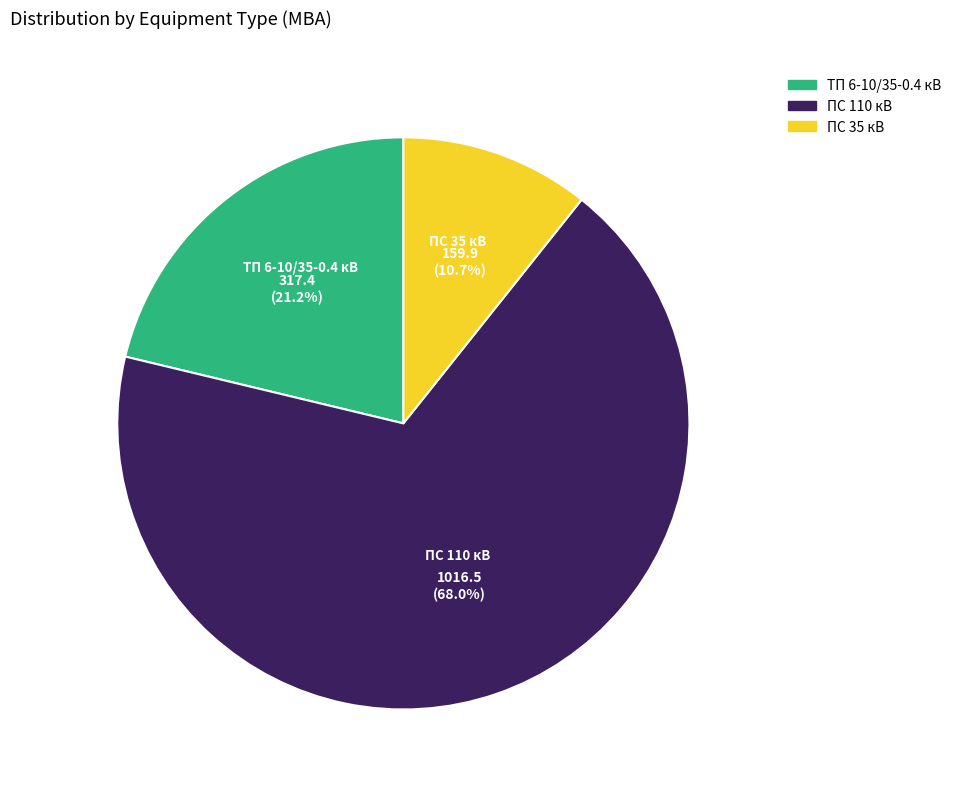

Is it true that ПС 110 кВ is 68% of the pie?

True